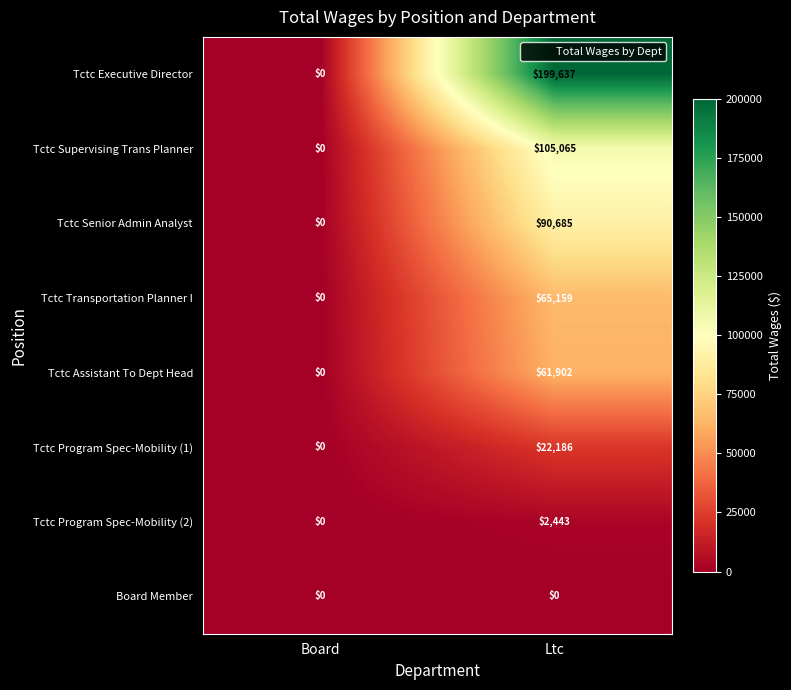

The value of Tctc Transportation Planner I at Board is 31844. True or false?

False